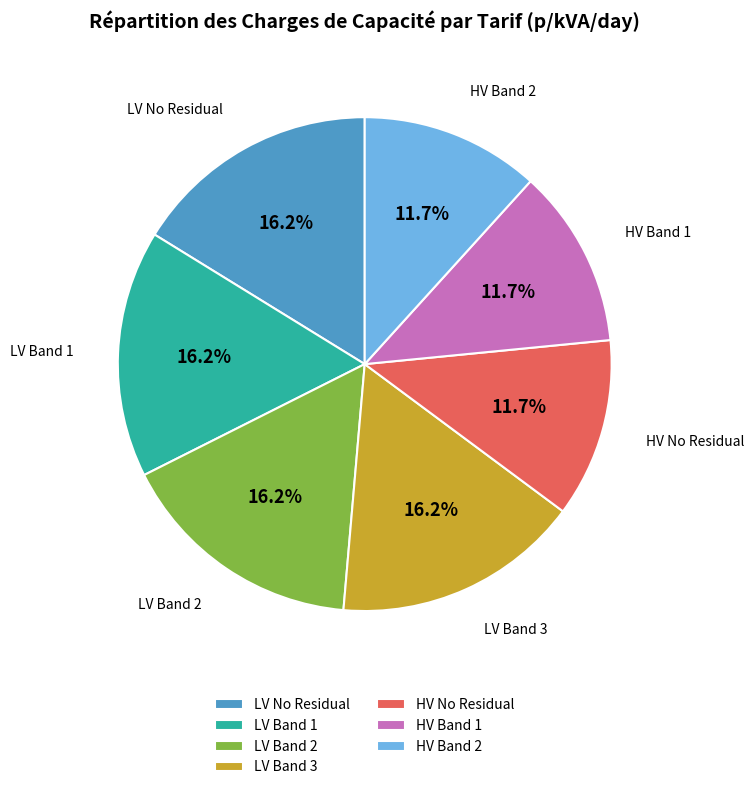

Combined, what portion of the pie is LV Band 2 and LV No Residual?

32.4%